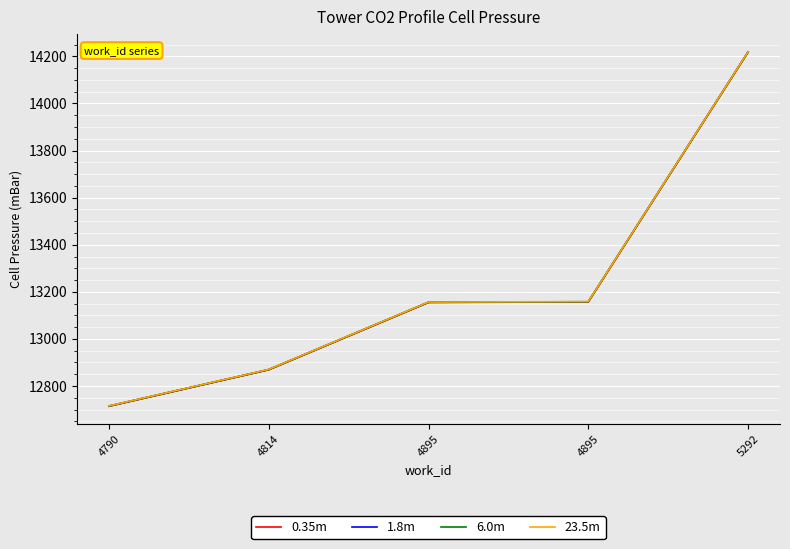

What are all the series names shown in the legend?

0.35m, 1.8m, 6.0m, 23.5m